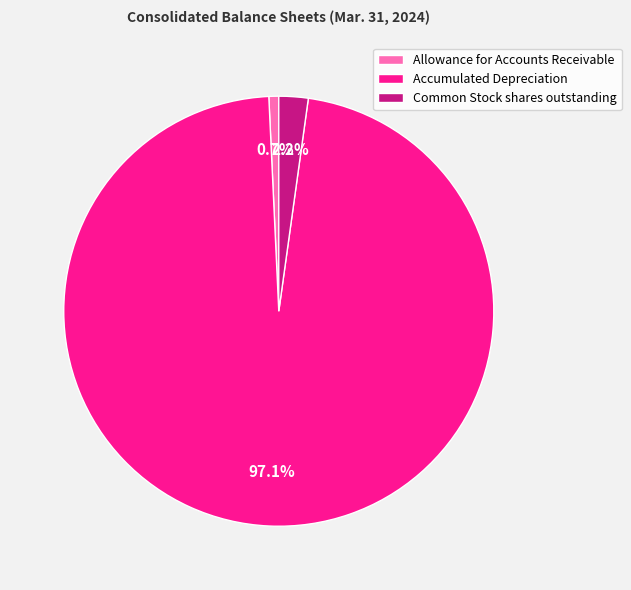

Which category has the biggest portion of the pie?

Accumulated Depreciation